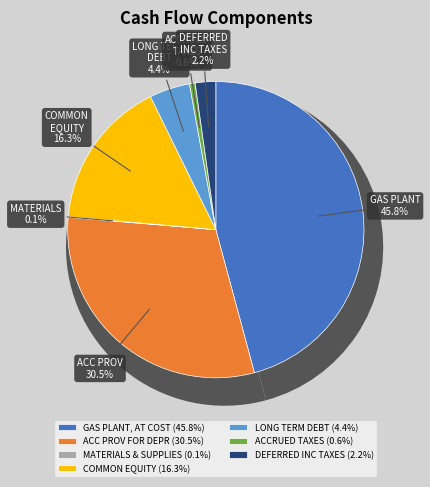

Does ACCRUED TAXES represent more than half of the total?

No